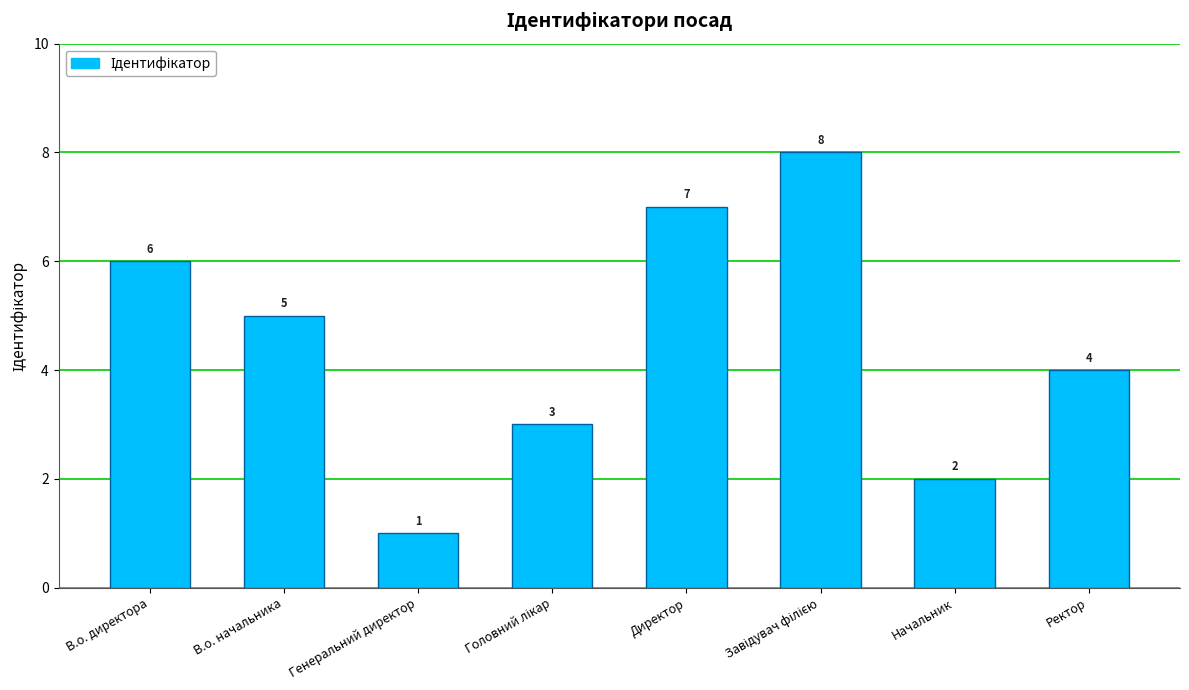

How many data points are less than 5?

4